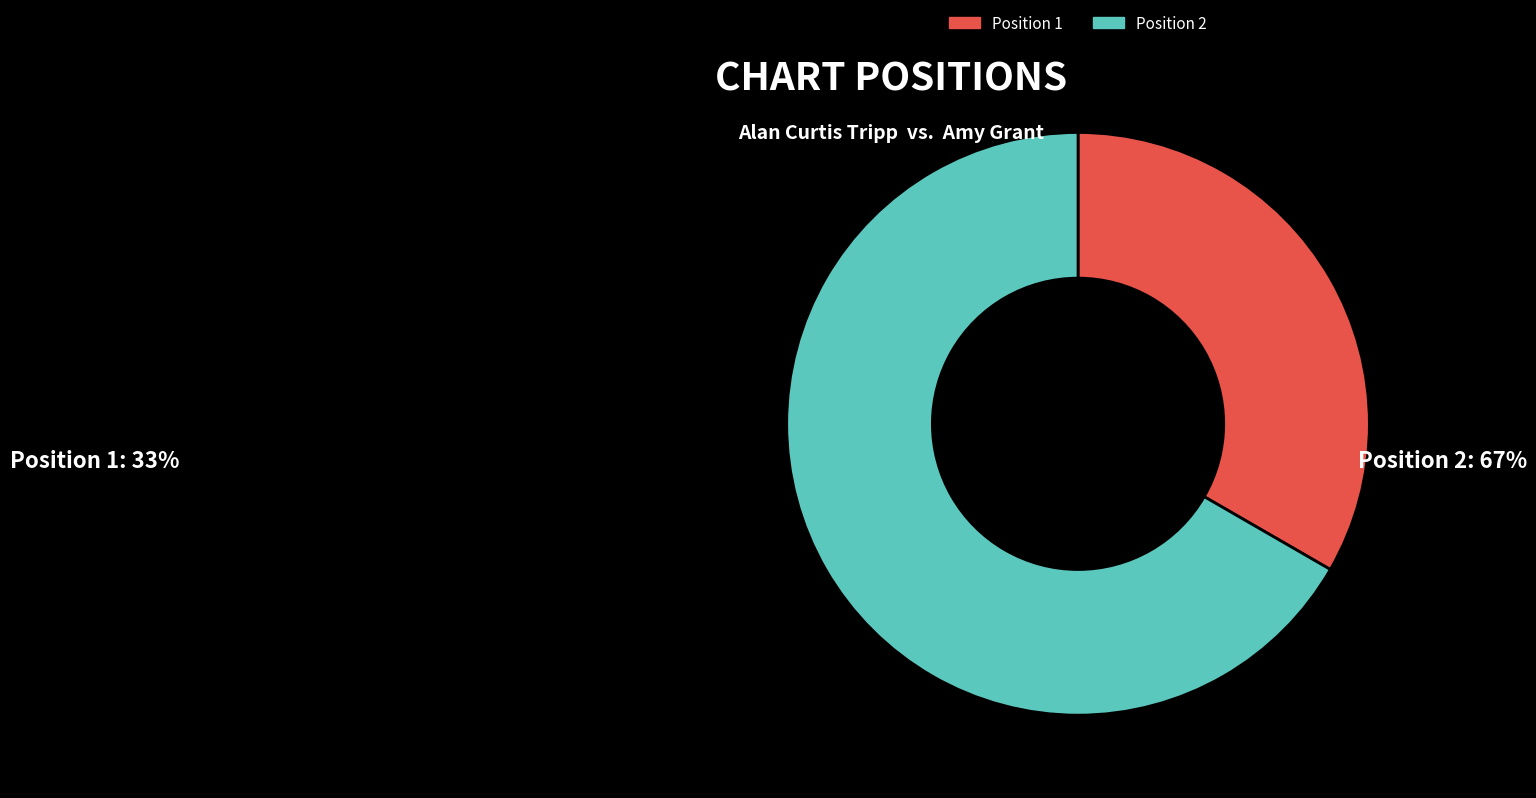

Is there a majority slice in this chart?

Yes